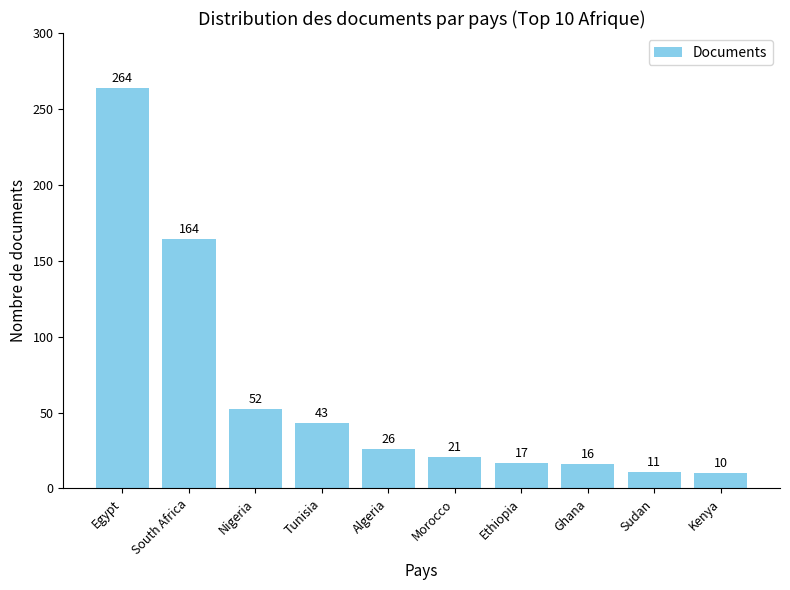

What is the sum of the values at Egypt and Sudan?

275